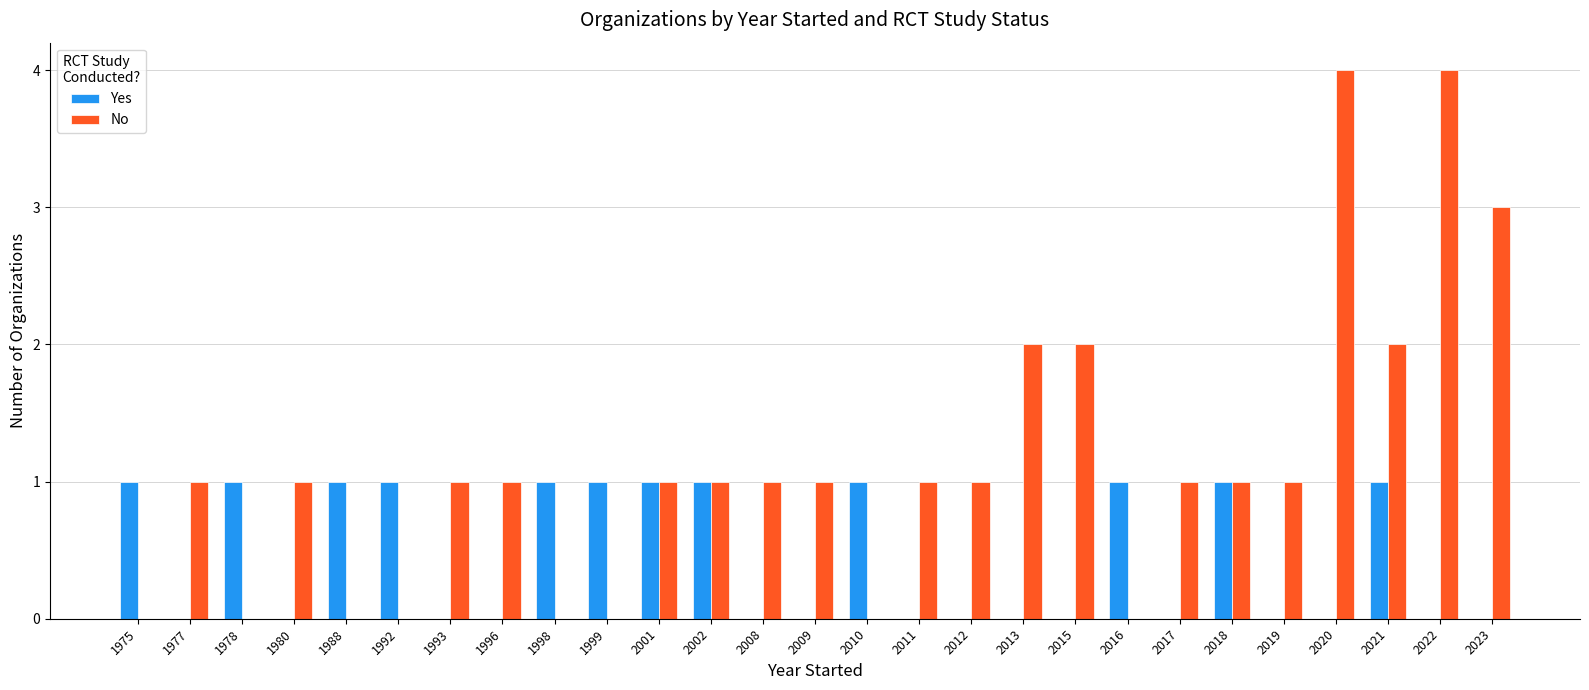

The Yes series shows -1 at 2019. True or false?

False